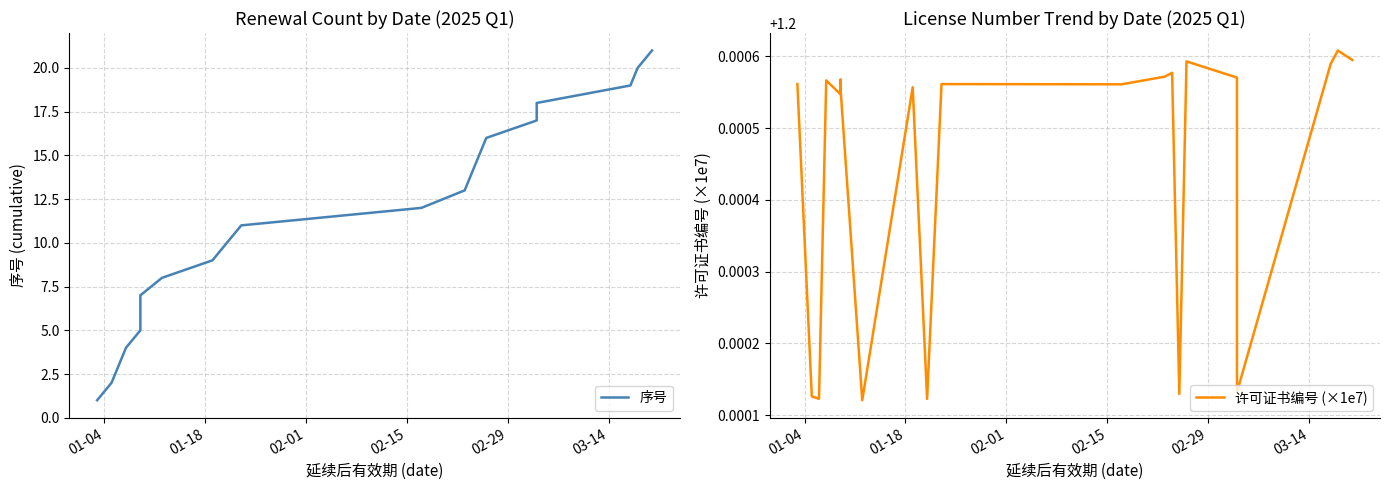

Is this an area chart (filled region under the line)?

No